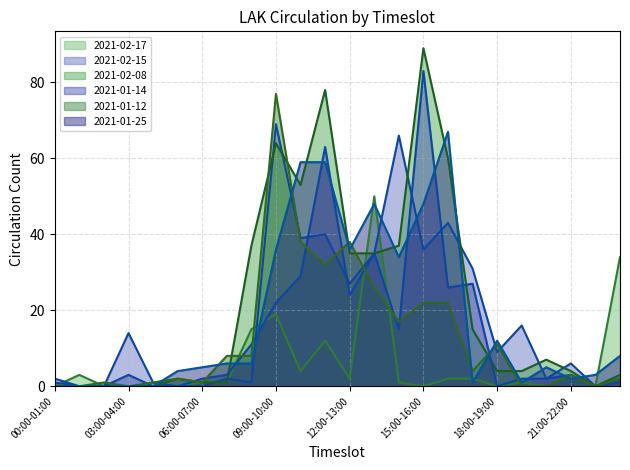

Where is the first local maximum for 2021-02-17?

01:00-02:00